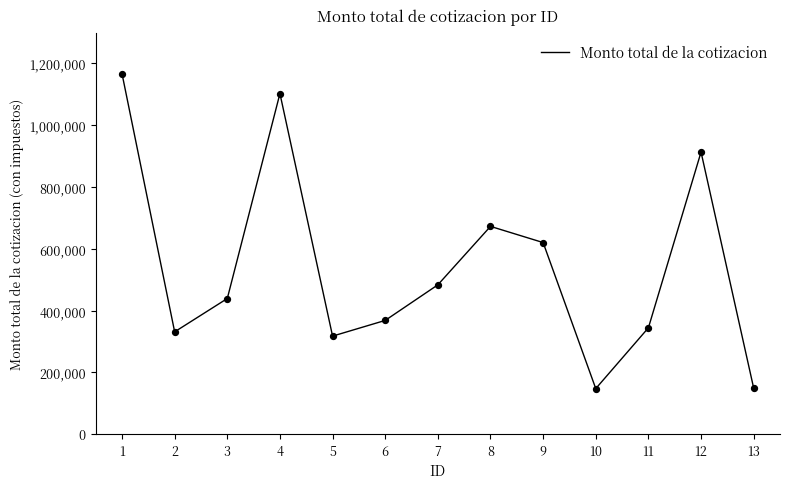

Between 11 and 6, which is larger?

6